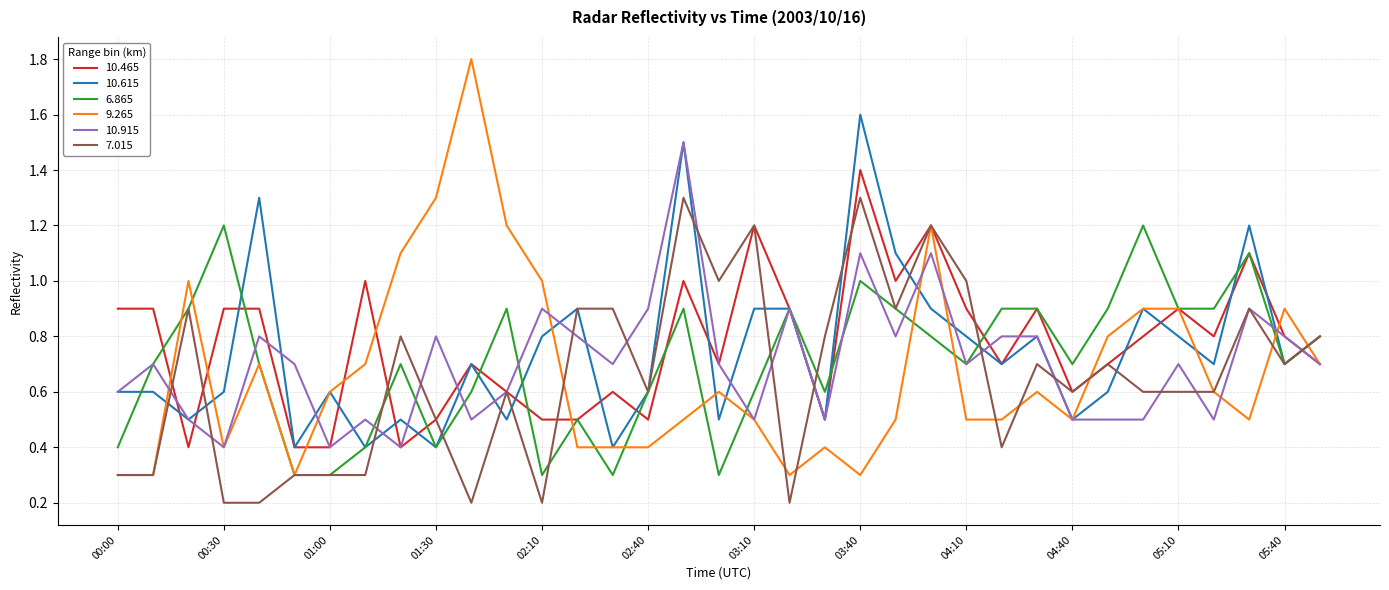

What is the average value of the 10.915 series?

0.7